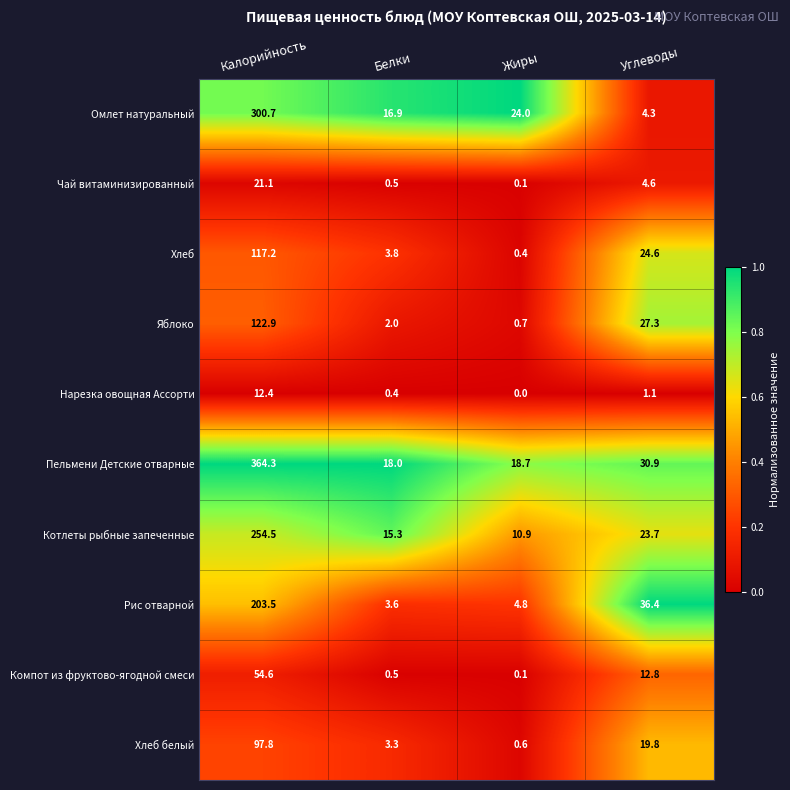

Is it true that Яблоко equals 2.0 at Белки?

True